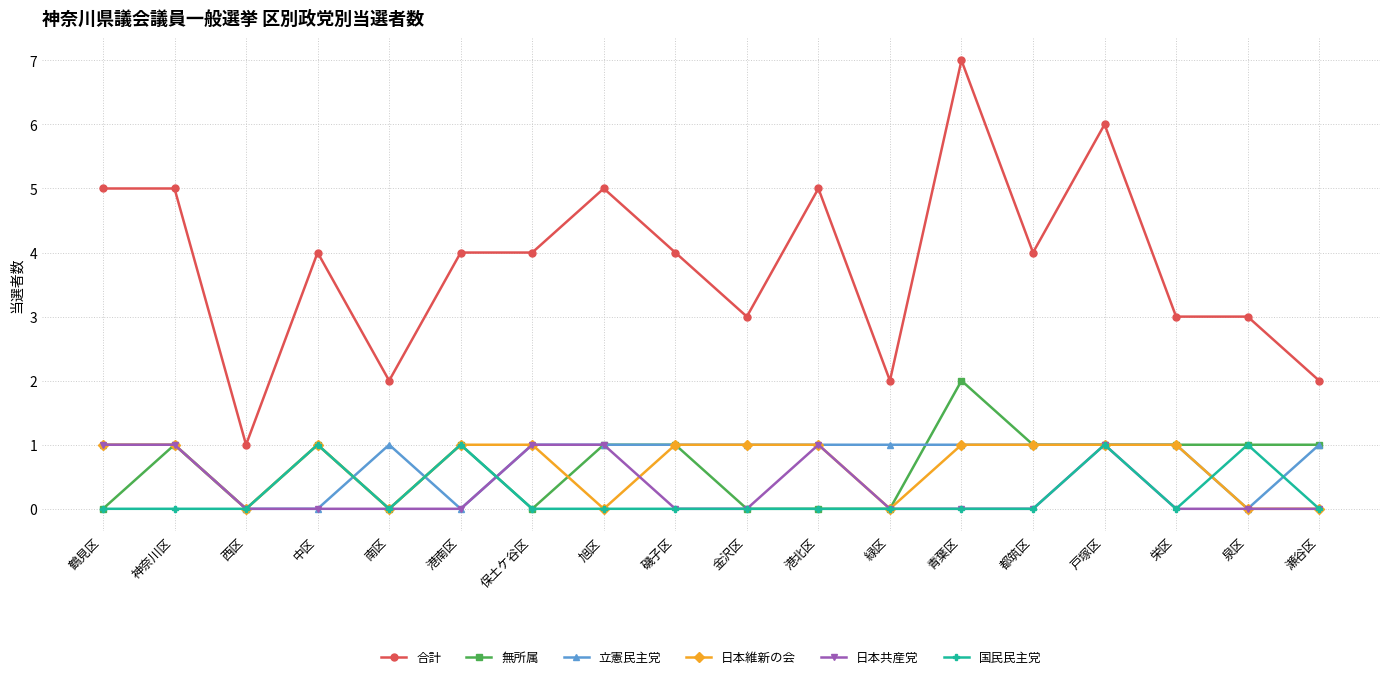

Does the chart have visible grid lines?

Yes